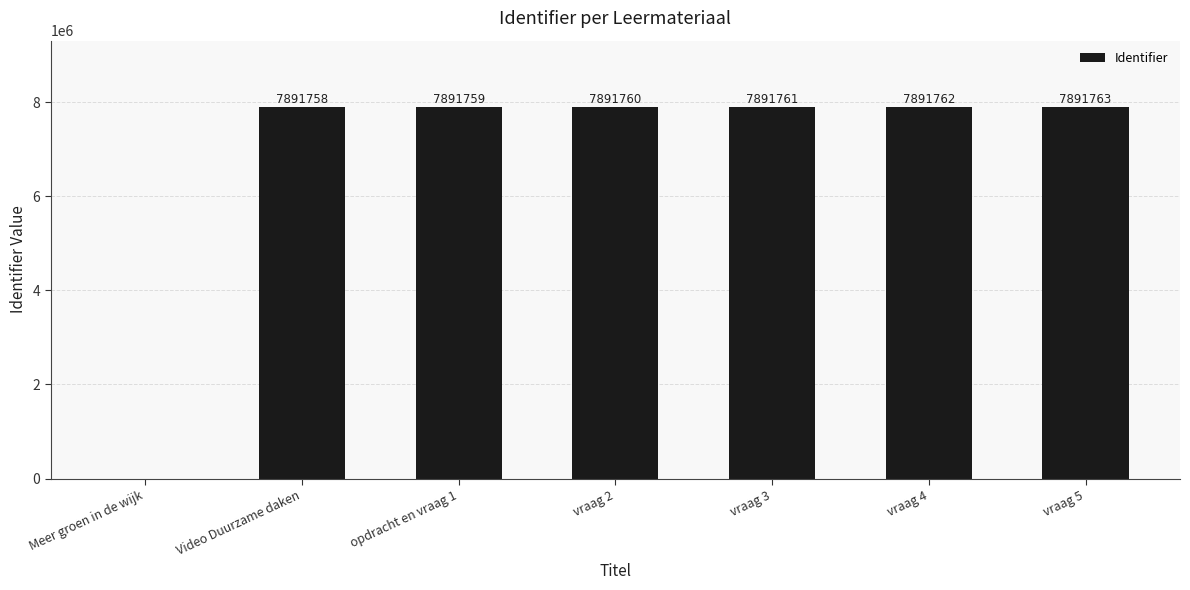

How many data points does each series have?

7